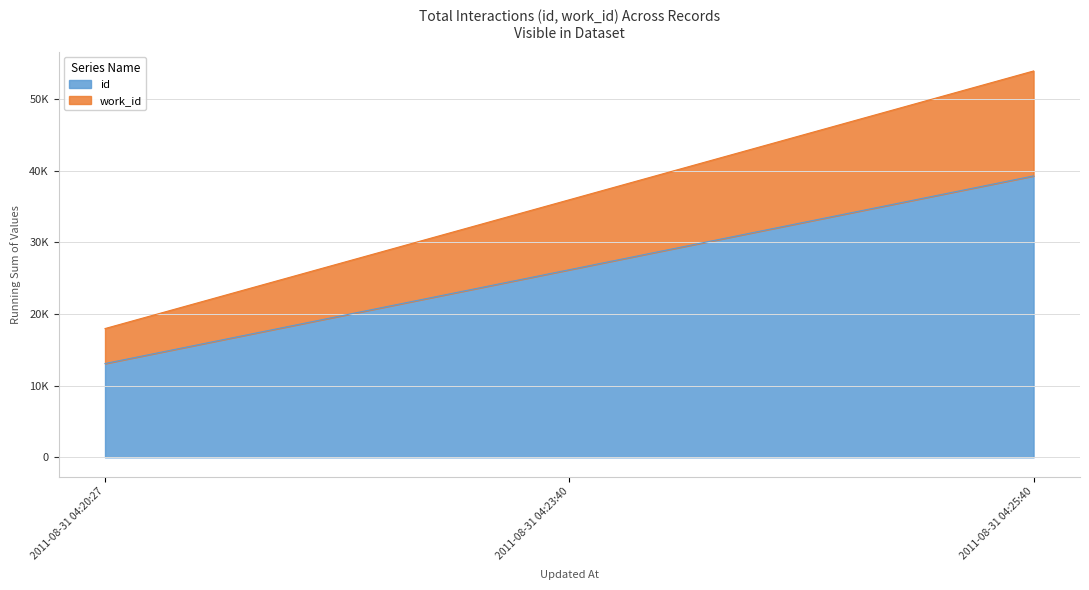

What is the average value?

35923